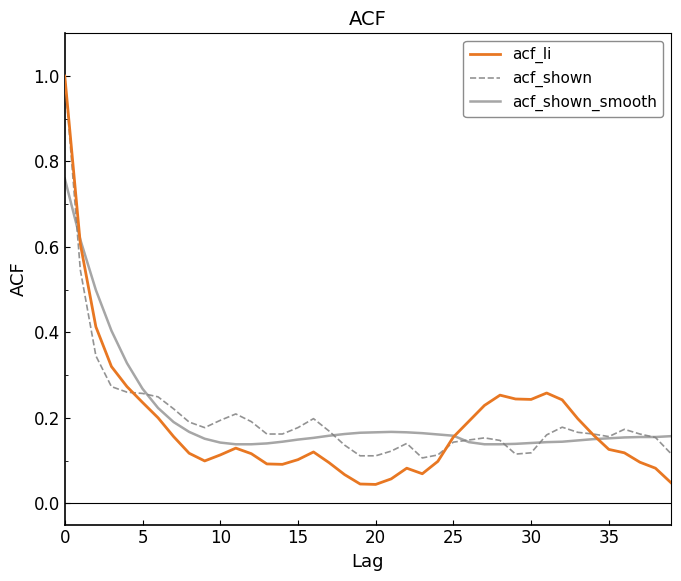

Which series has the widest spread of values?

acf_li